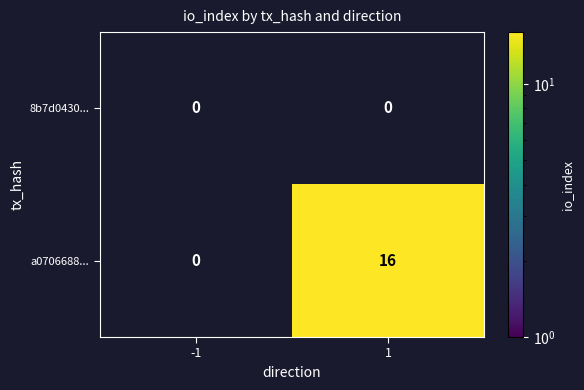

Which series has the largest range (max minus min)?

a0706688...